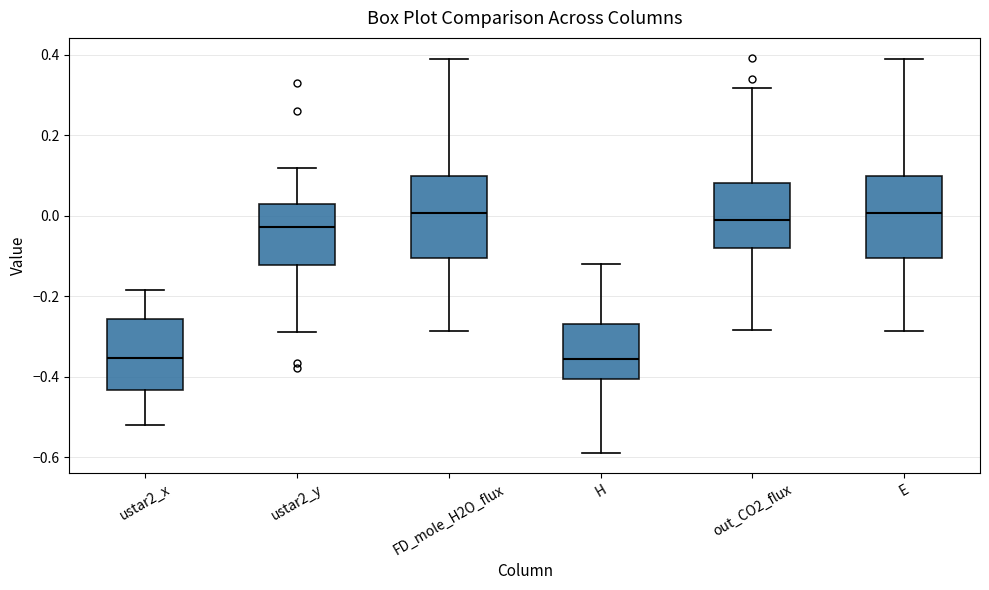

Reading left to right, read every box against the y-axis: the position of its median line, the range the box covers, and the ends of its whiskers. The values are not printed on the chart, so give them approximately, as read against the axis.

ustar2_x: median -0.36, box -0.44 to -0.26, whiskers -0.52 to -0.18
ustar2_y: median -0.02, box -0.12 to 0.02, whiskers -0.28 to 0.12
FD_mole_H2O_flux: median 0.00, box -0.10 to 0.10, whiskers -0.28 to 0.38
H: median -0.36, box -0.40 to -0.26, whiskers -0.60 to -0.12
out_CO2_flux: median -0.02, box -0.08 to 0.08, whiskers -0.28 to 0.32
E: median 0.00, box -0.10 to 0.10, whiskers -0.28 to 0.38